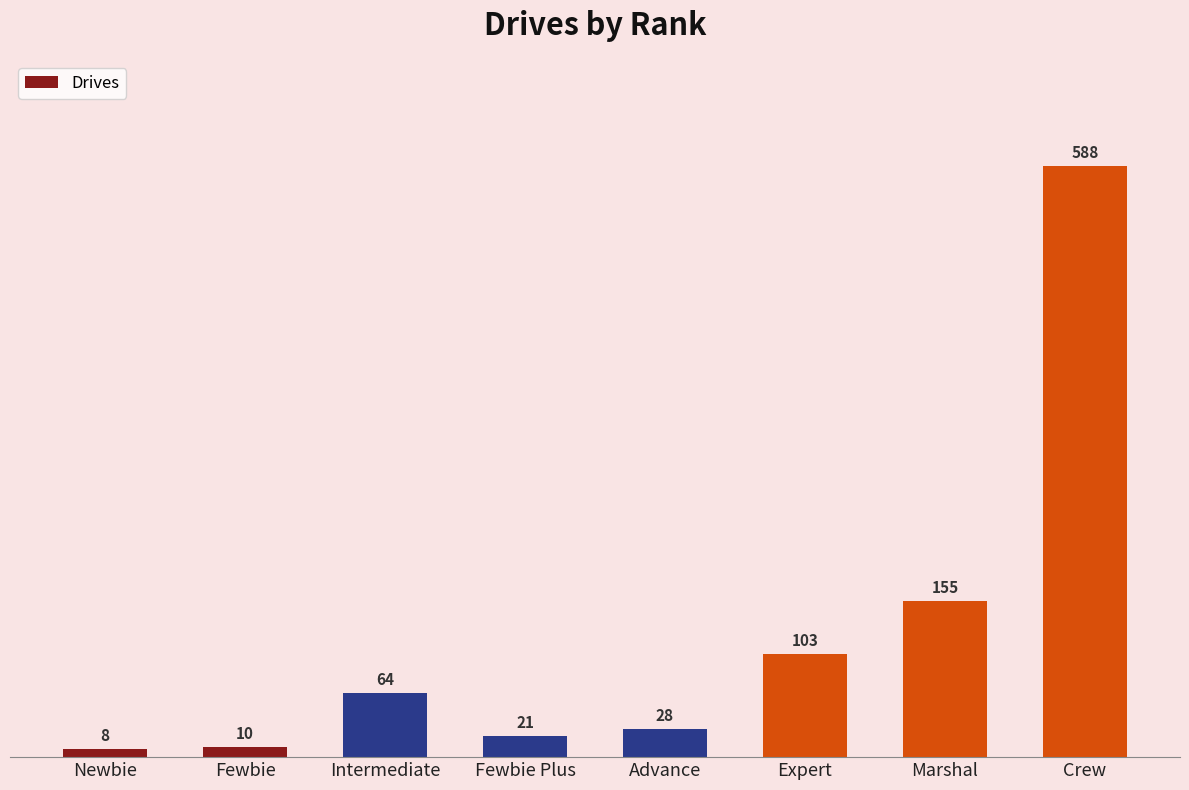

Which label corresponds to the largest value in the chart?

Crew